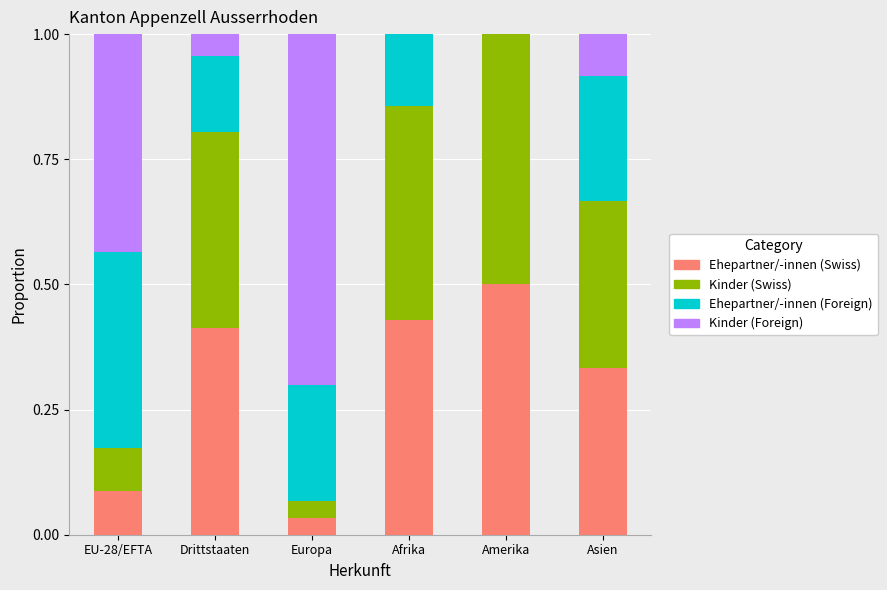

Are the bars horizontal?

No